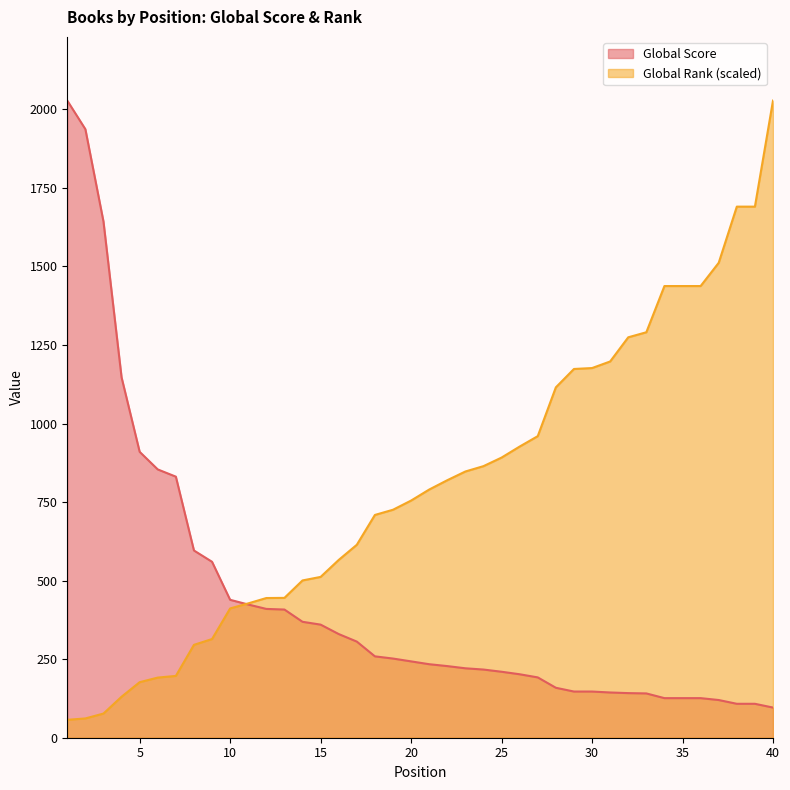

At which label is Global Rank closest to 1042?

28